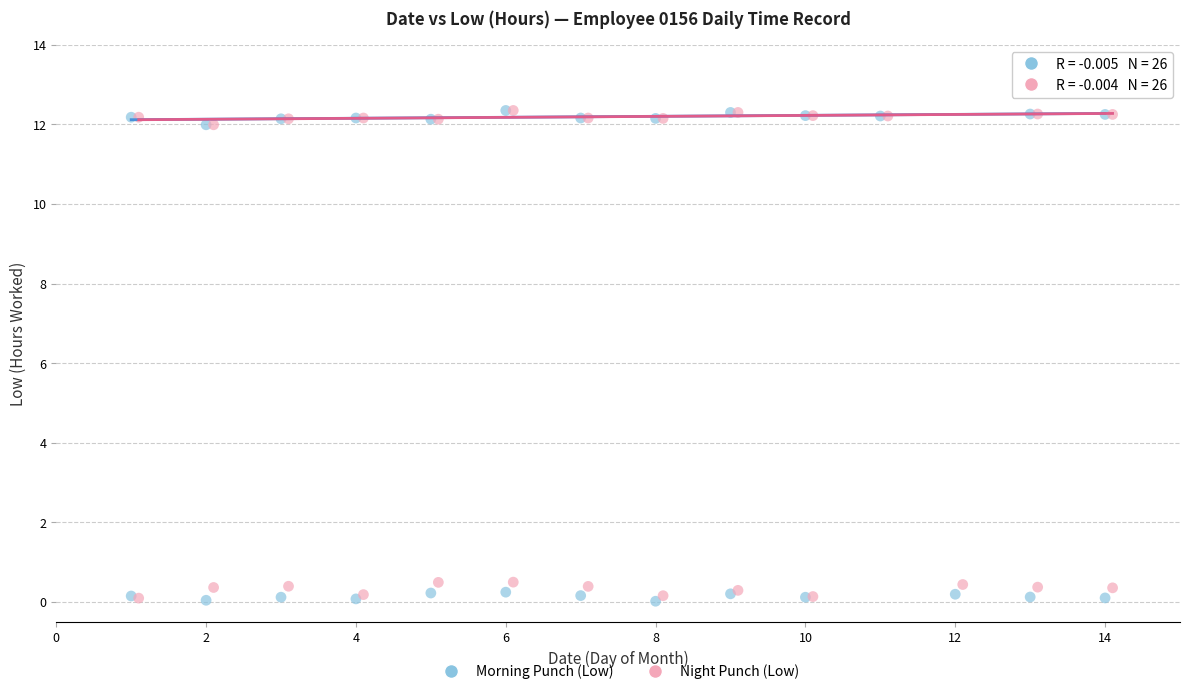

Which series has the widest spread of Y values?

Morning Punch (Low)